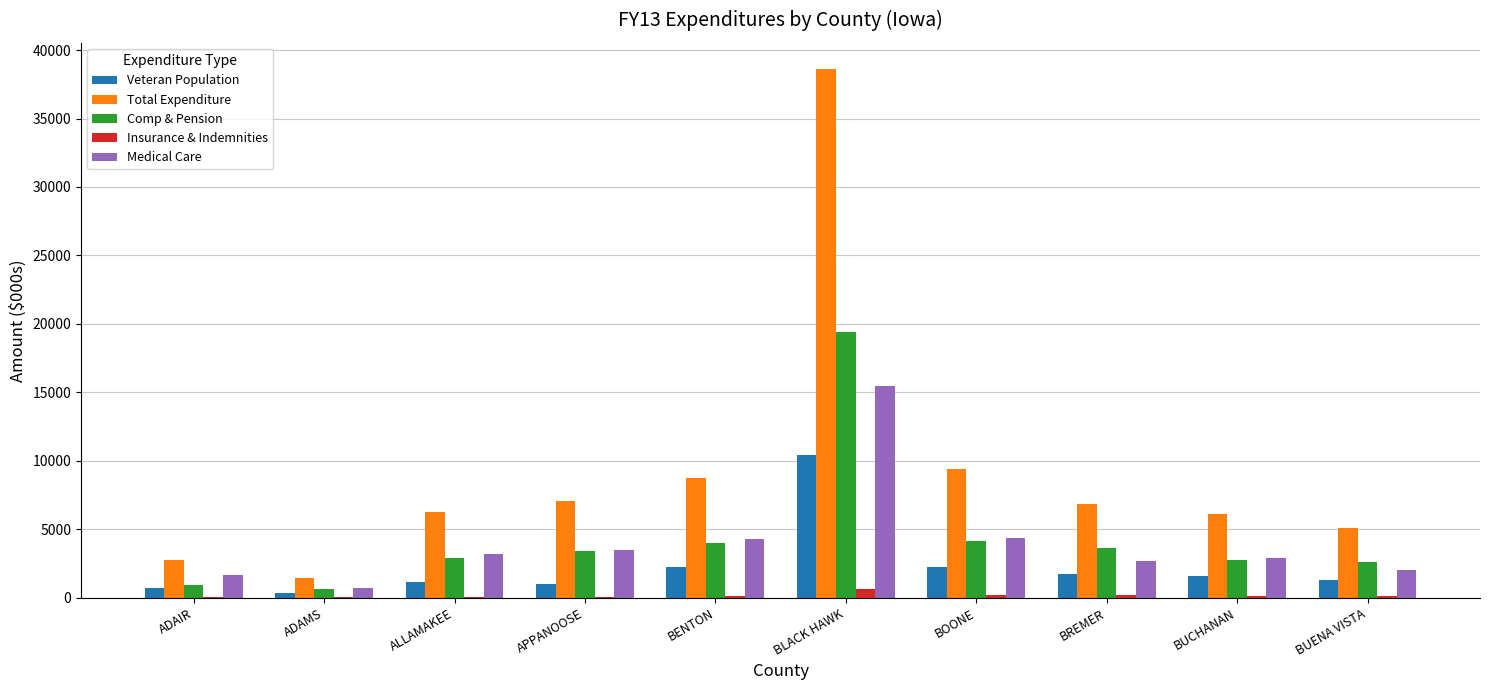

Is the value of Insurance & Indemnities at BLACK HAWK greater than the value of Comp & Pension at BUCHANAN?

No